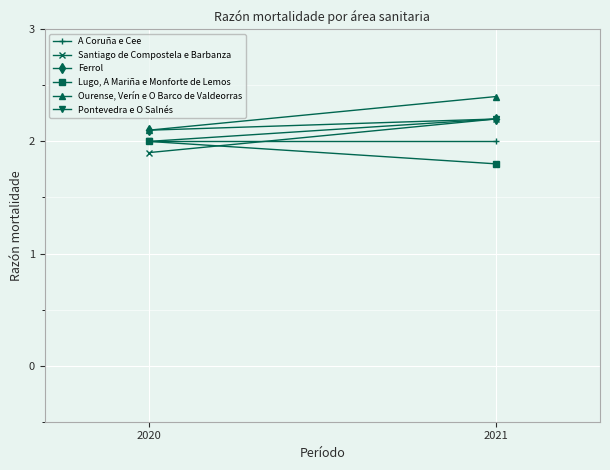

What is the spread (max minus min) of values at 2020?

0.2